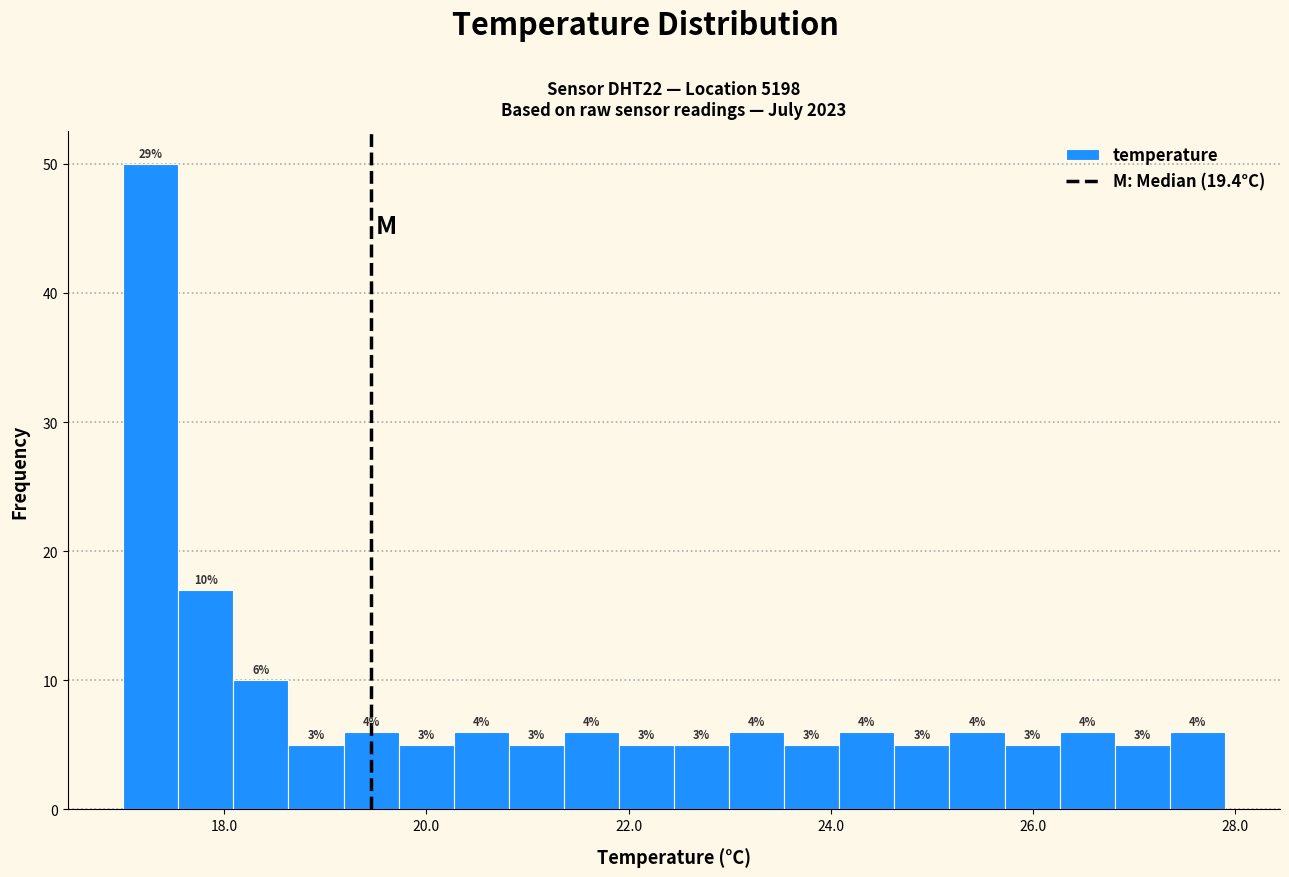

Read against the x-axis, roughly where is the centre of the tallest bar?

17.2